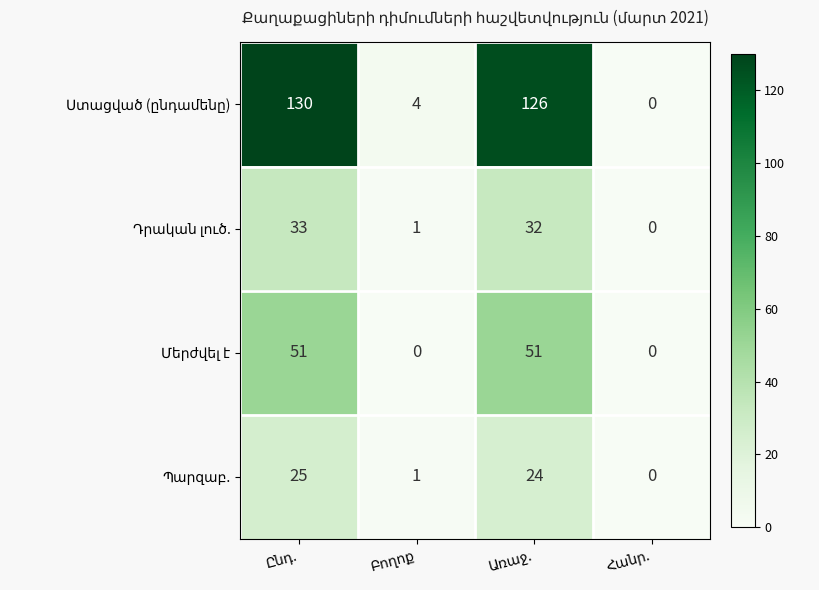

What is the greatest value displayed?

130